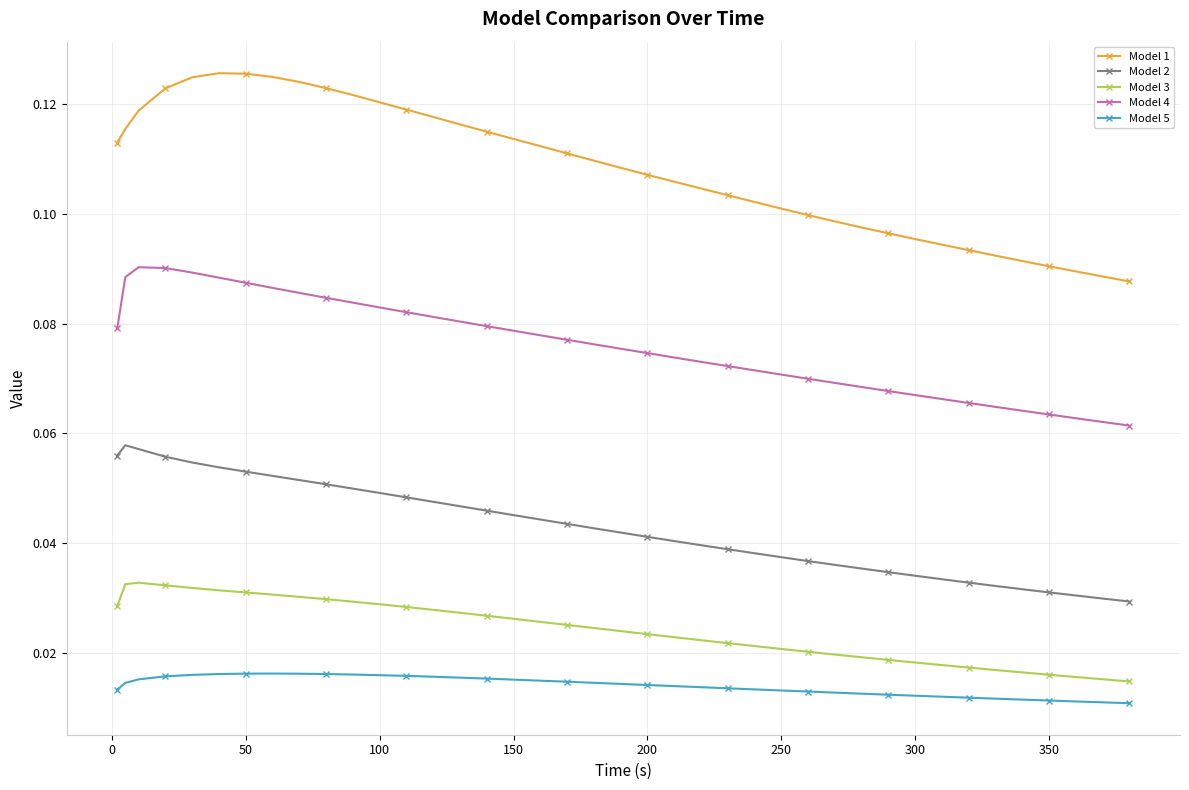

At how many categories does at least one series exceed 0?

40